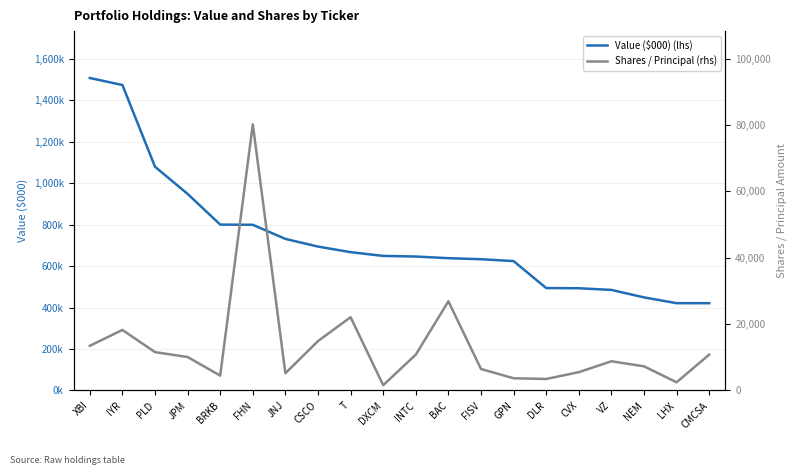

Rank the series at XBI from highest to lowest value.

Value ($000) (lhs), Shares / Principal (rhs)